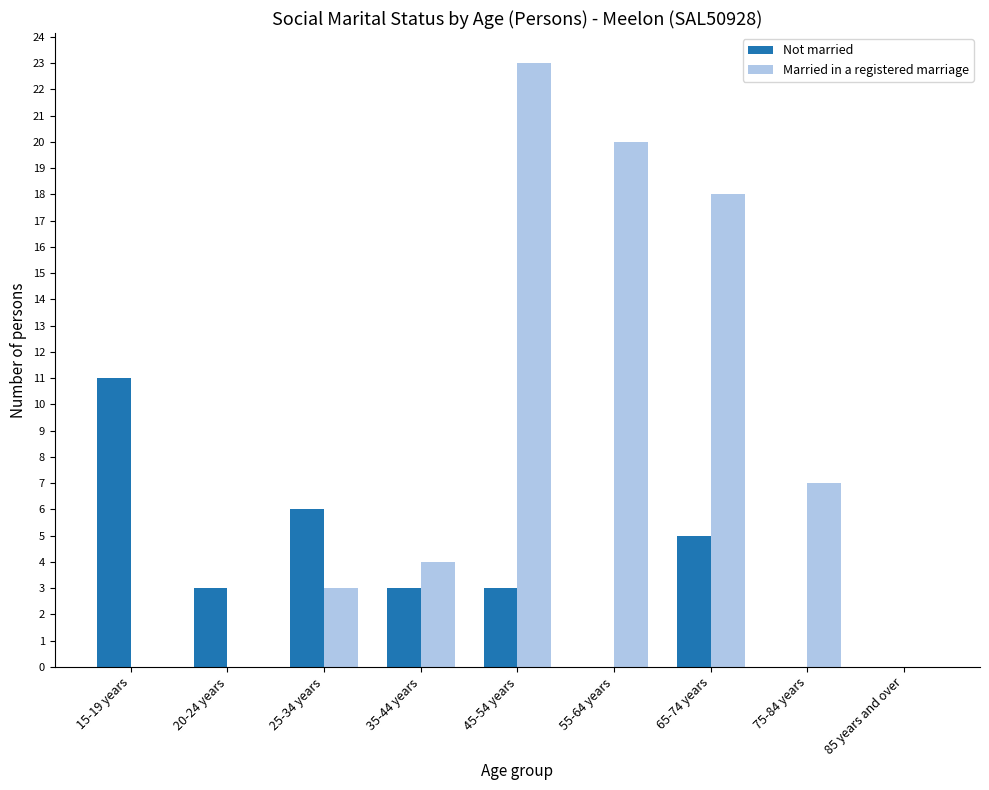

The Married in a registered marriage series shows 2 at 75-84 years. True or false?

False